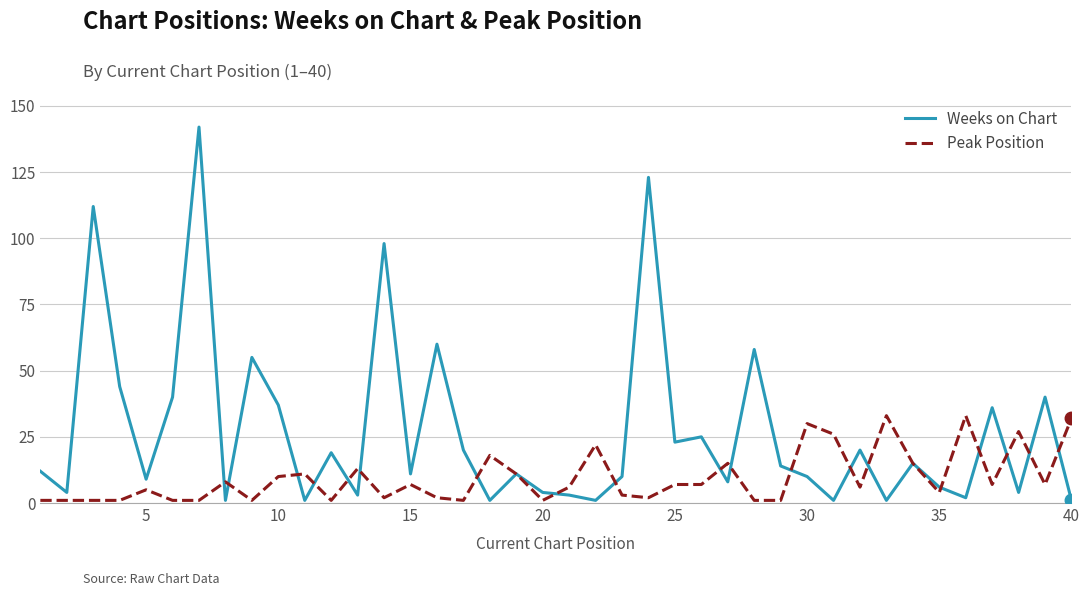

What are all the series names shown in the legend?

Weeks on Chart, Peak Position